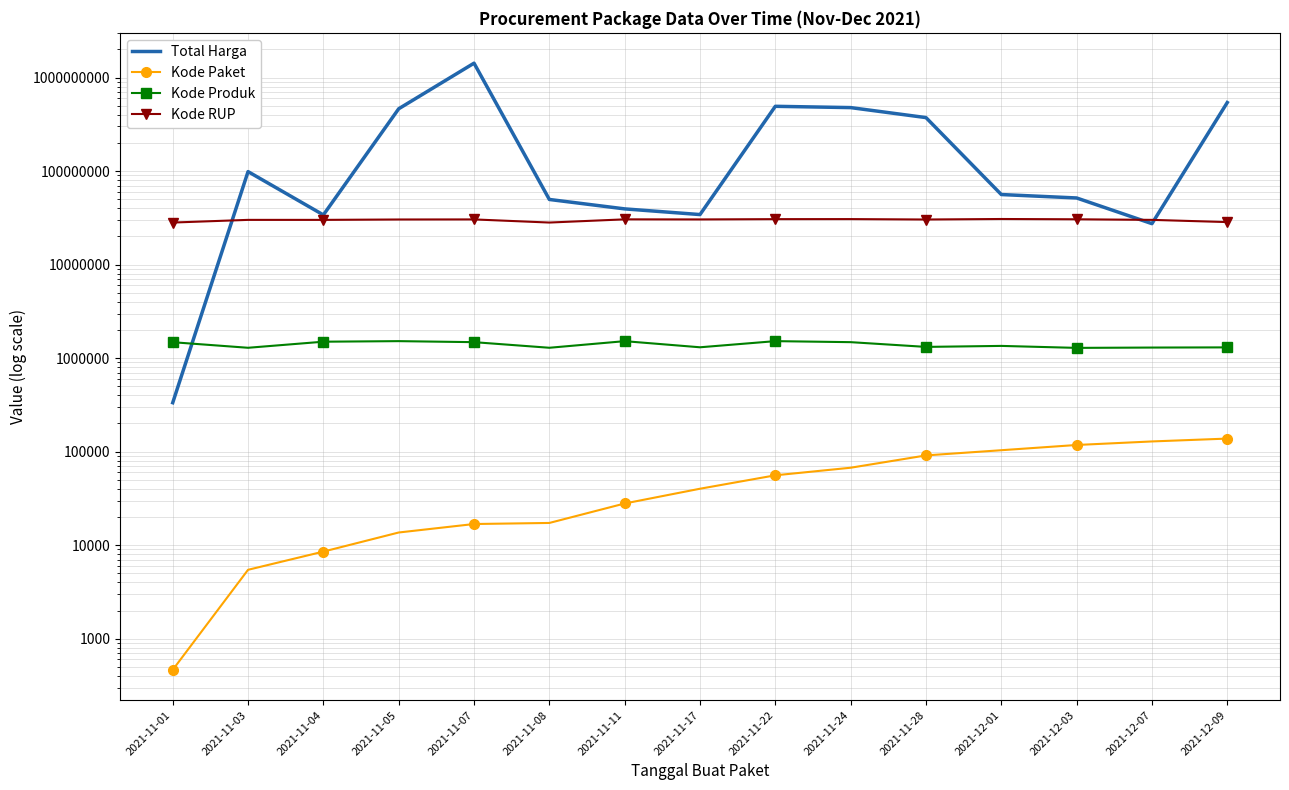

Which label corresponds to the smallest value in the chart?

2021-11-01